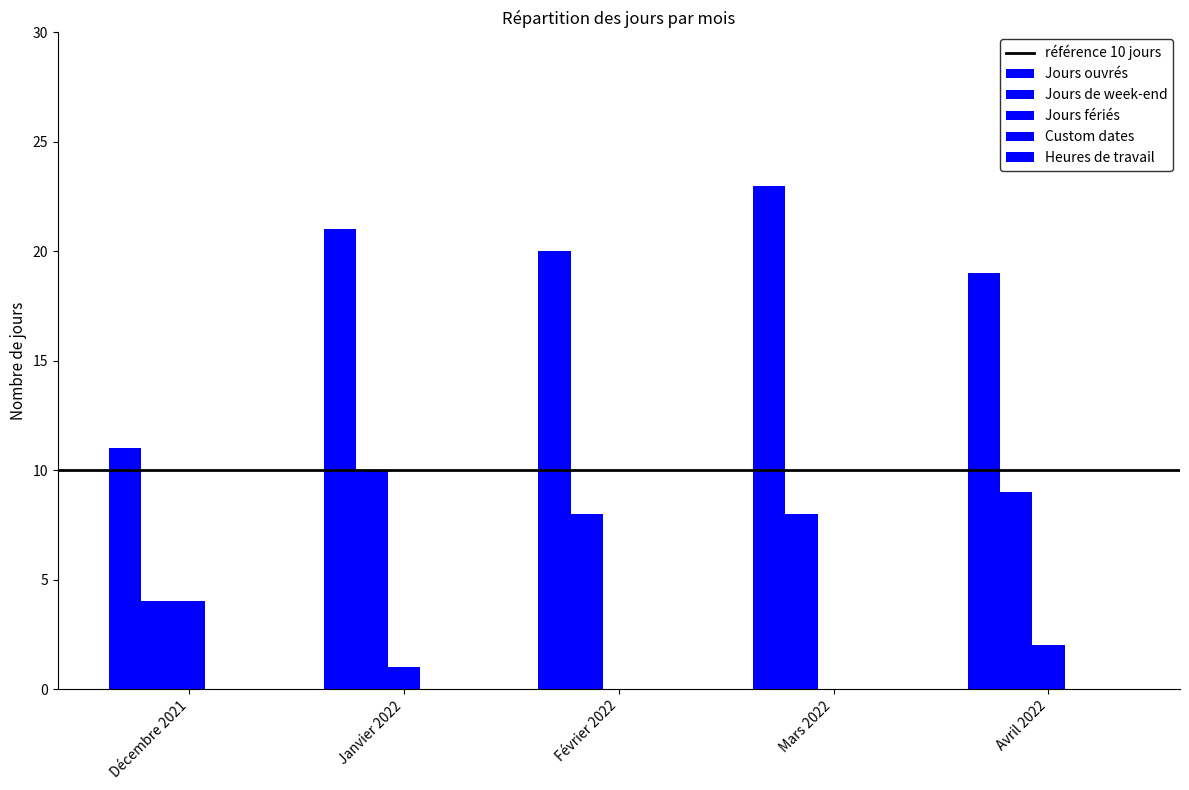

What is the label of the 4th bar from the right?

Janvier 2022